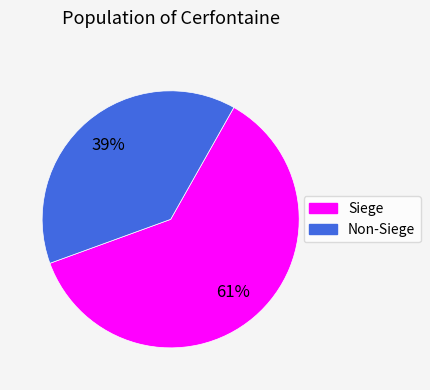

Is there a majority slice in this chart?

Yes